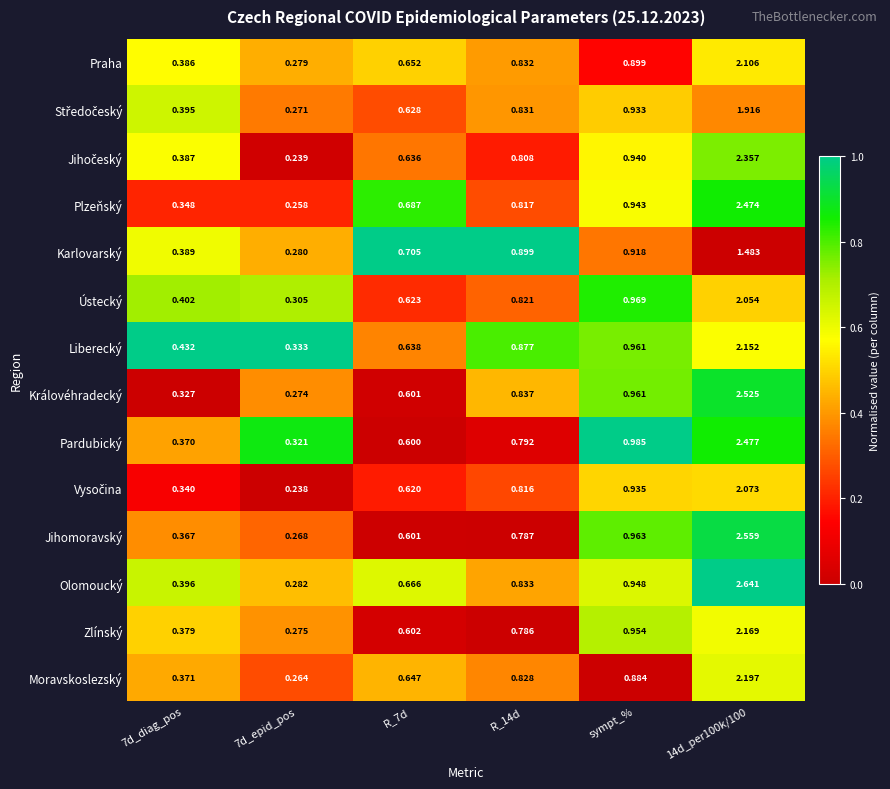

Is the value of Moravskoslezský at R_7d greater than the value of Karlovarský at 7d_diag_pos?

Yes